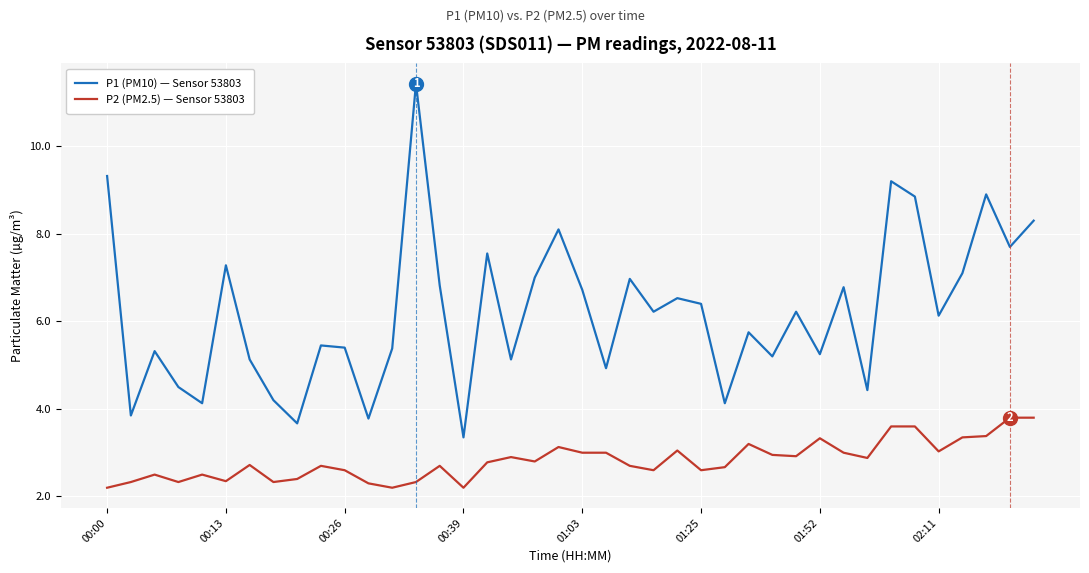

Which series has the widest spread of values?

P1 (PM10) — Sensor 53803